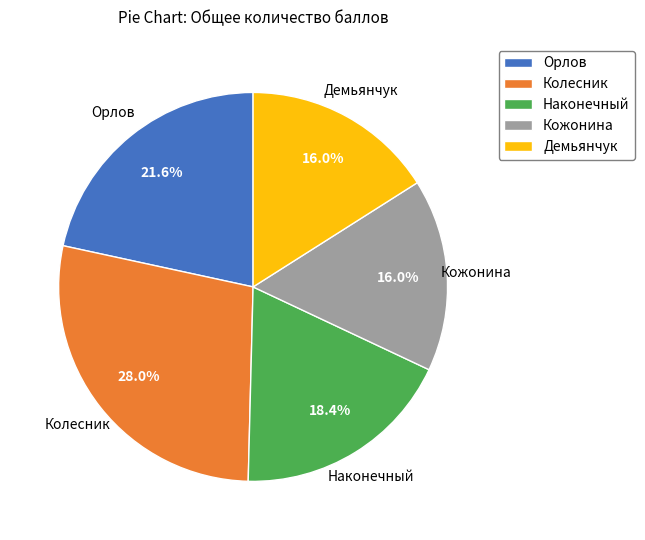

What is the ratio of the value at Демьянчук to the value at Кожонина?

1.0